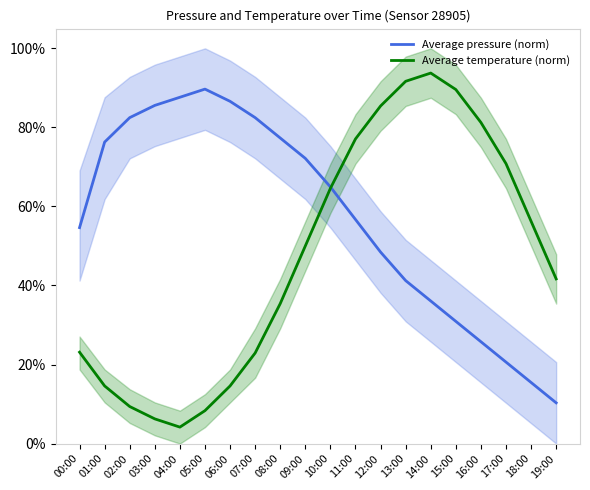

Is it true that Average pressure (norm) equals 0.5 at 00:00?

True